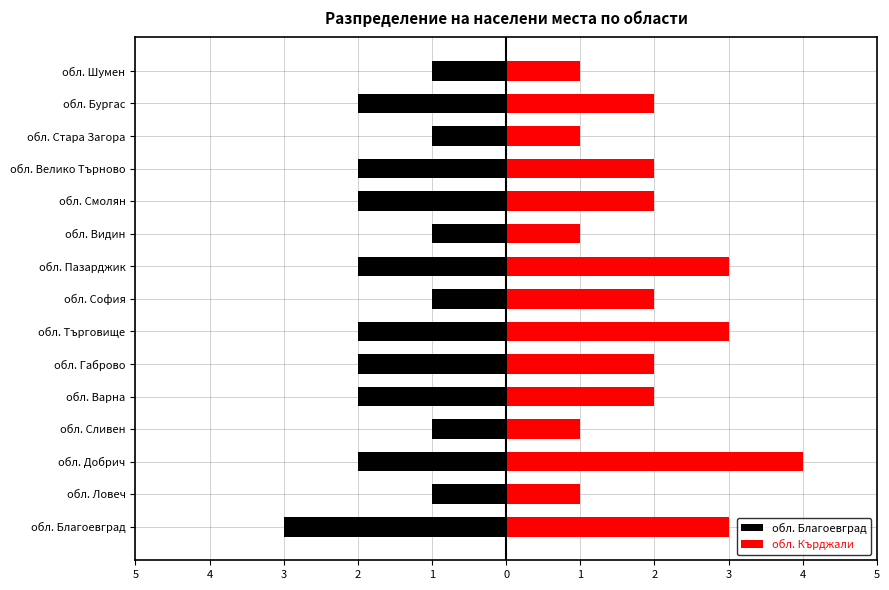

What is the minimum value for обл. Благоевград?

-3